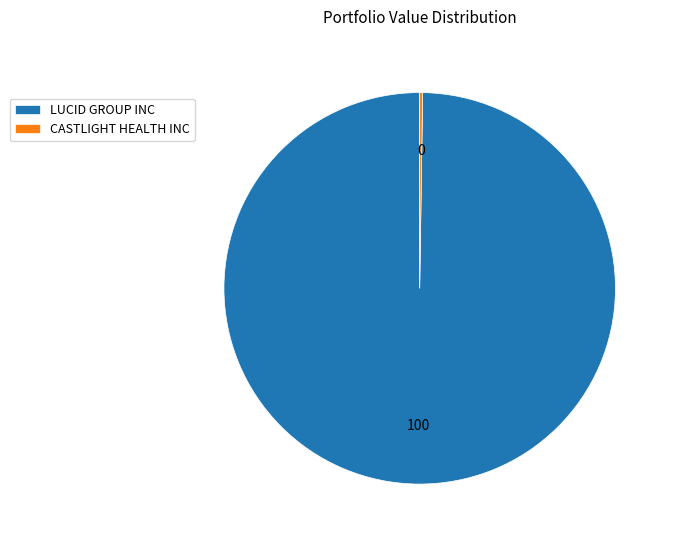

The LUCID GROUP INC slice represents 100% of the pie. True or false?

True